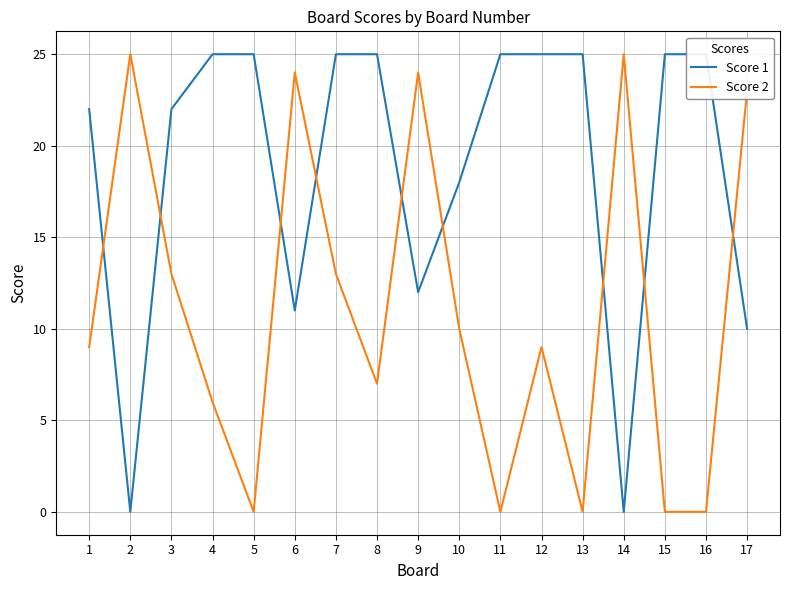

Reading left to right, list all the values displayed in this chart.

Score 1: 1=22	2=0	3=22	4=25	5=25	6=11	7=25	8=25	9=12	10=18	11=25	12=25	13=25	14=0	15=25	16=25	17=10
Score 2: 1=9	2=25	3=13	4=6	5=0	6=24	7=13	8=7	9=24	10=10	11=0	12=9	13=0	14=25	15=0	16=0	17=23